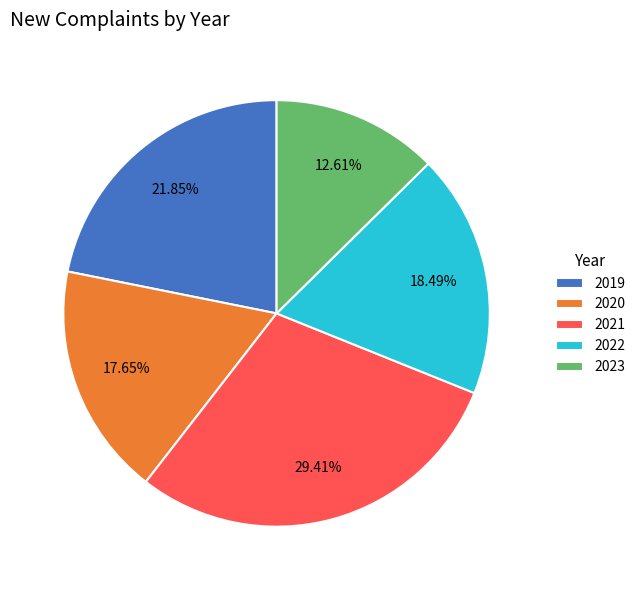

What percentage is NOT represented by 2020?

82.4%